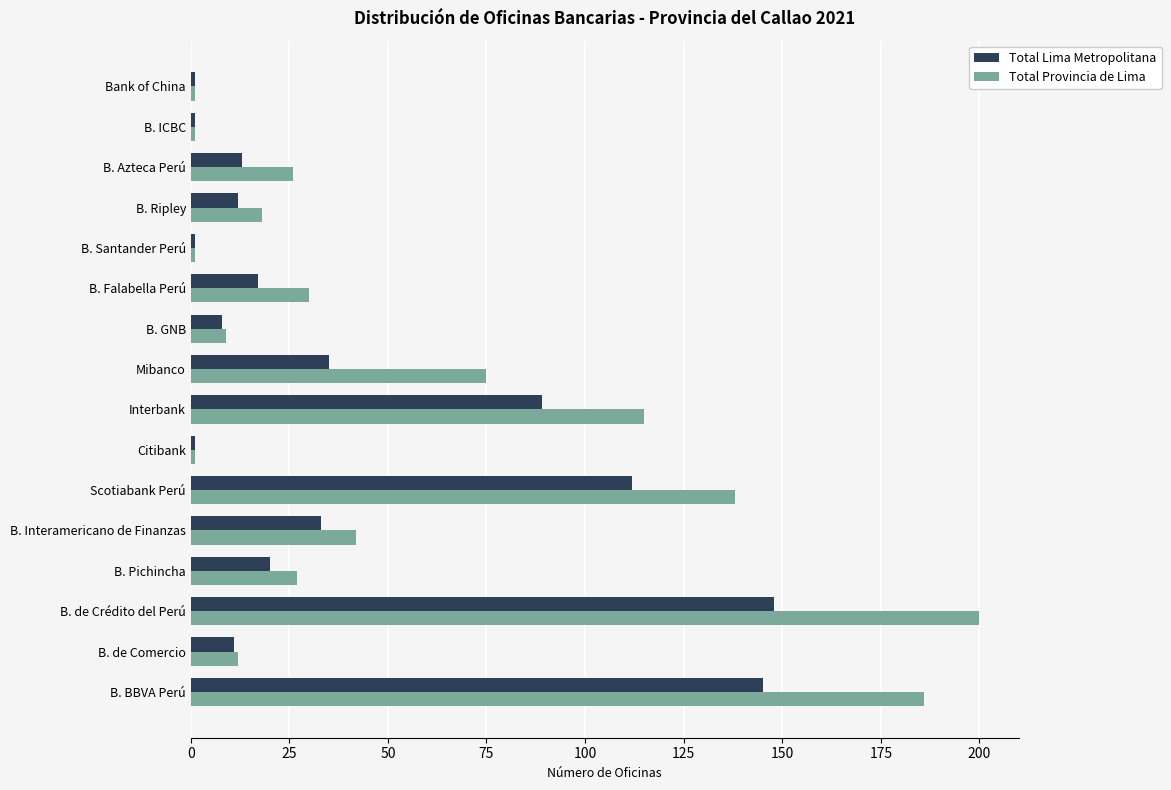

How many values in the Total Provincia de Lima series are below 27?

8